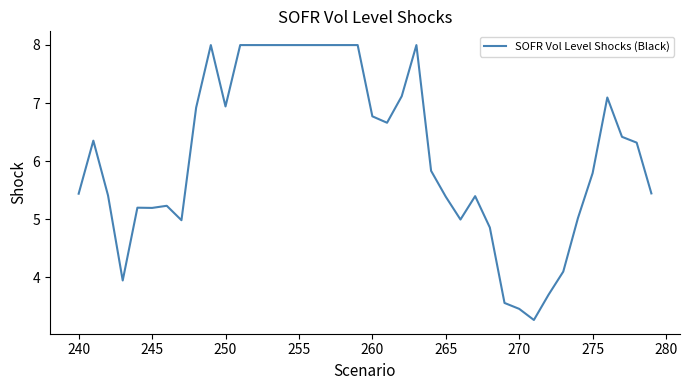

What is the difference between the maximum and minimum values?

4.7